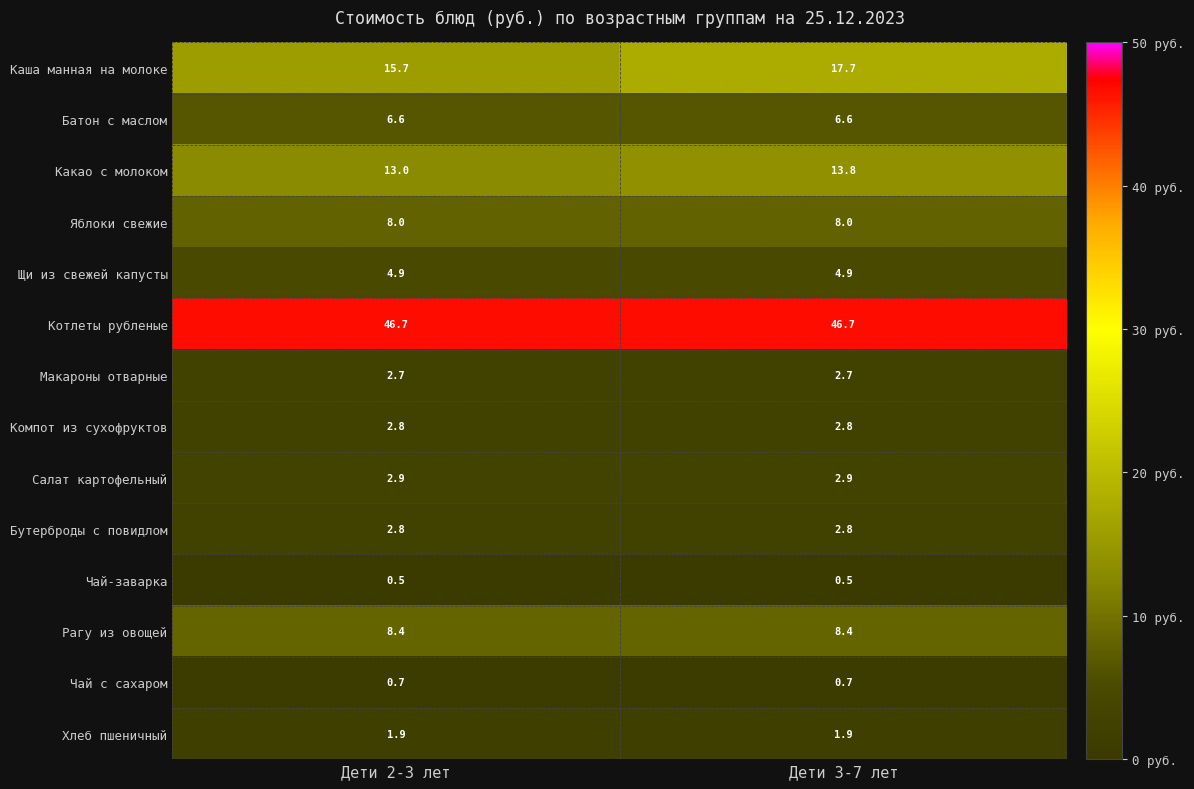

Which series has the largest total across all categories?

Котлеты рубленые